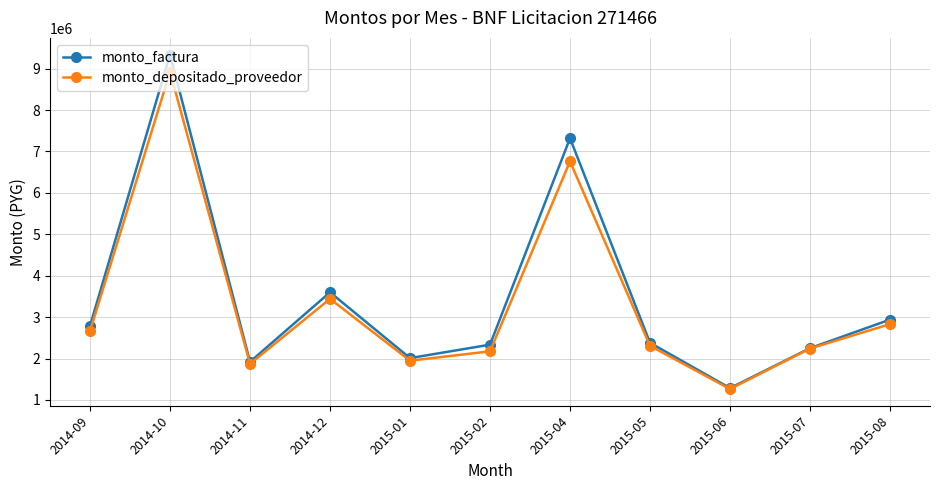

List the series in order of their peak value, highest first.

monto_factura, monto_depositado_proveedor